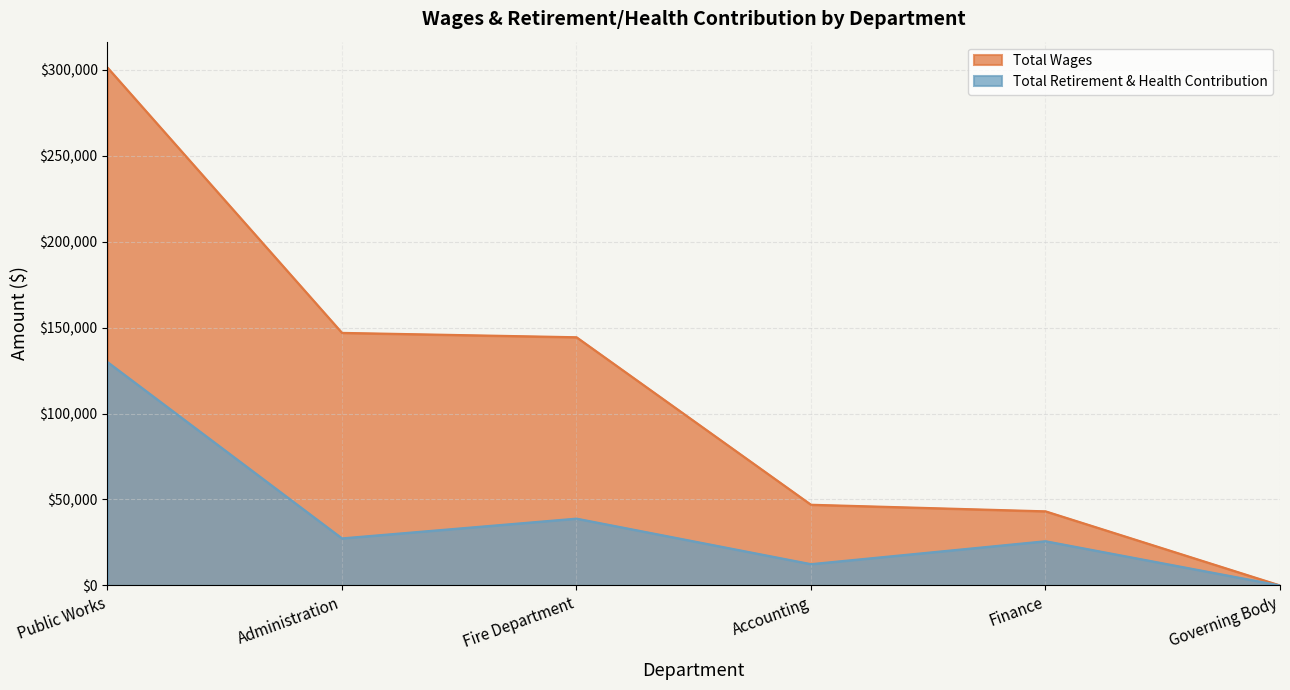

Rank the series by their maximum value, from lowest to highest.

Total Retirement & Health Contribution, Total Wages